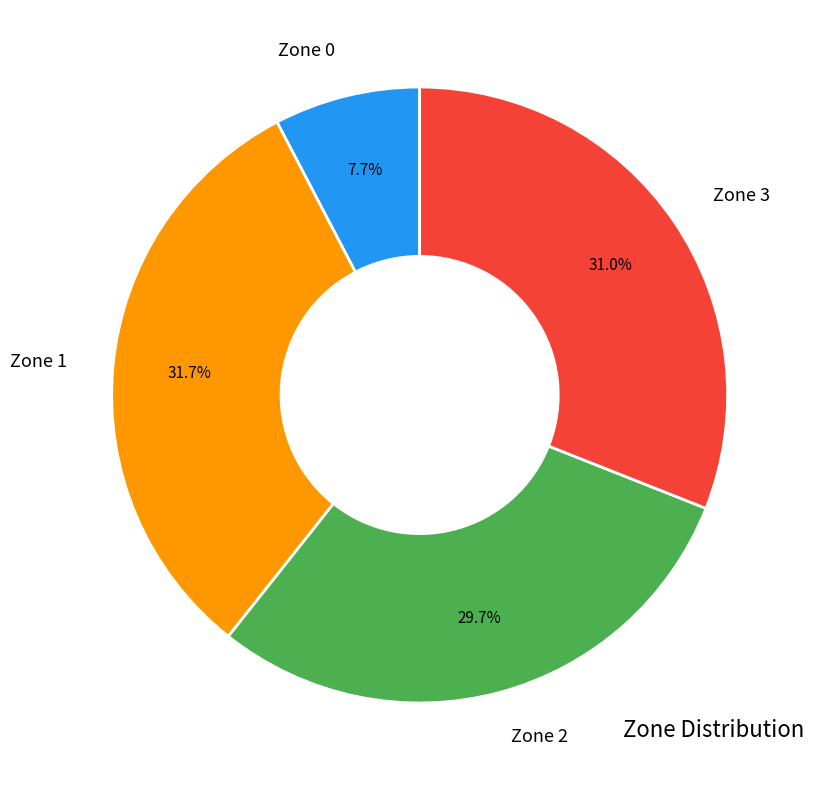

Which slice is the largest?

Zone 1